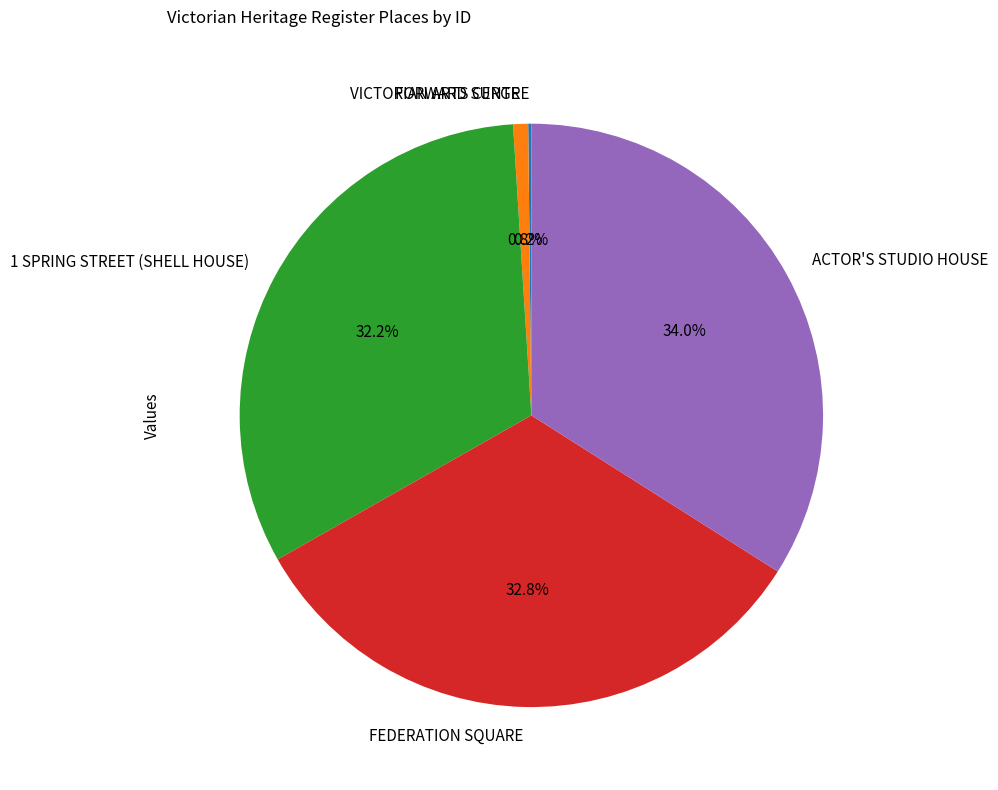

Which category has the biggest portion of the pie?

ACTOR'S STUDIO HOUSE